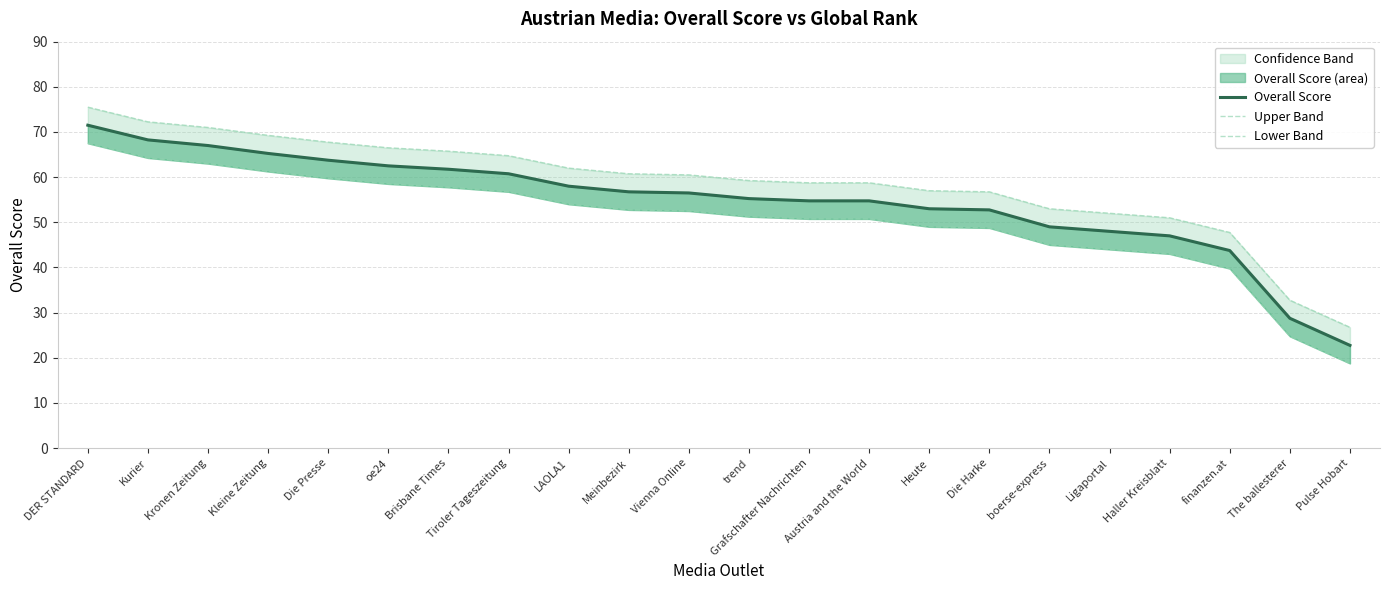

True or false: Upper Band and Lower Band cross at least once.

False